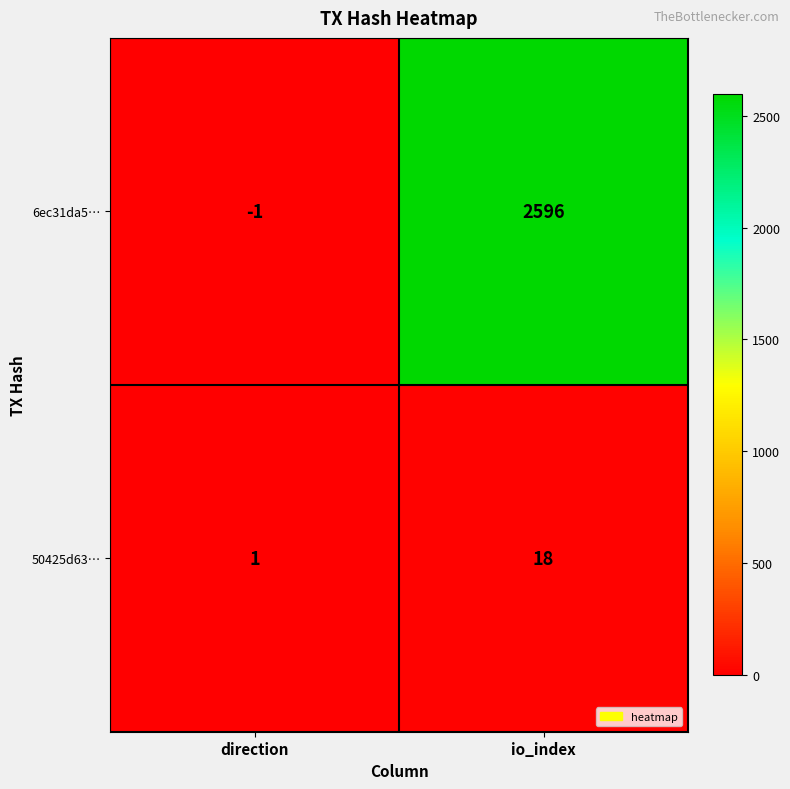

What is the average value of the 50425d63… series?

10